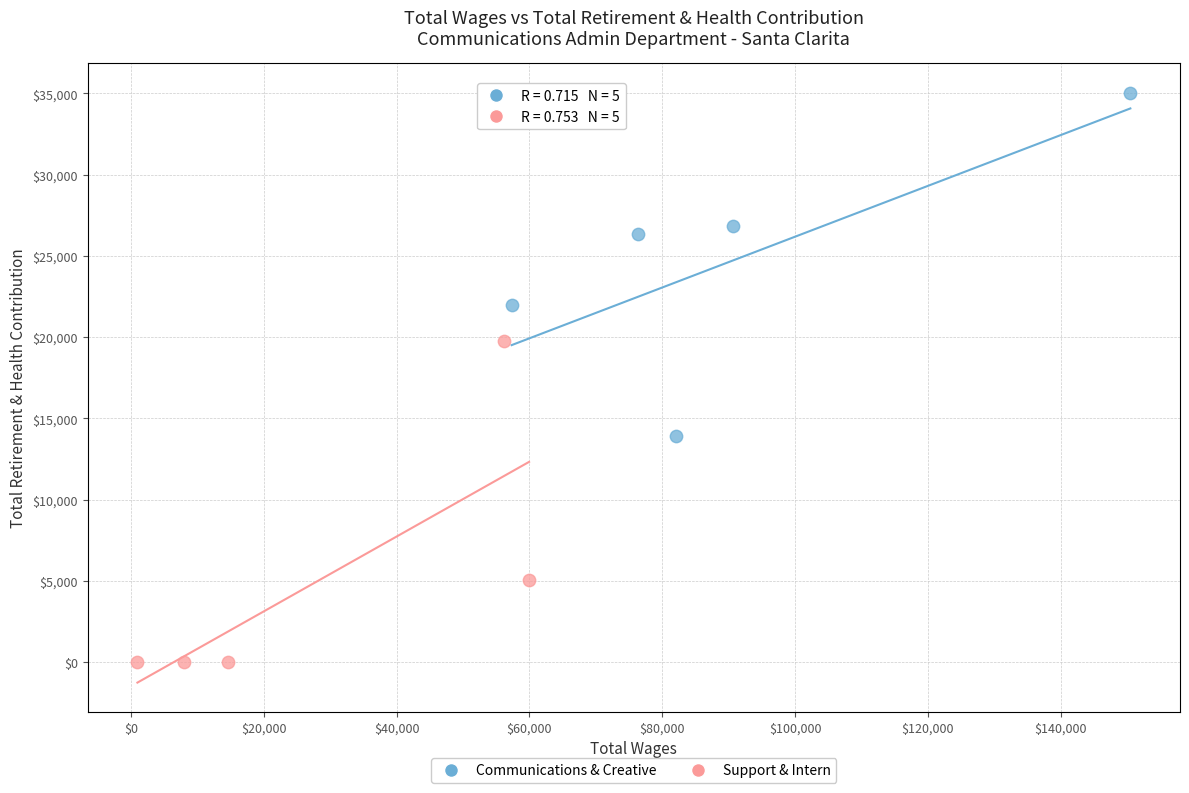

Which series has the widest spread of Y values?

Communications & Creative